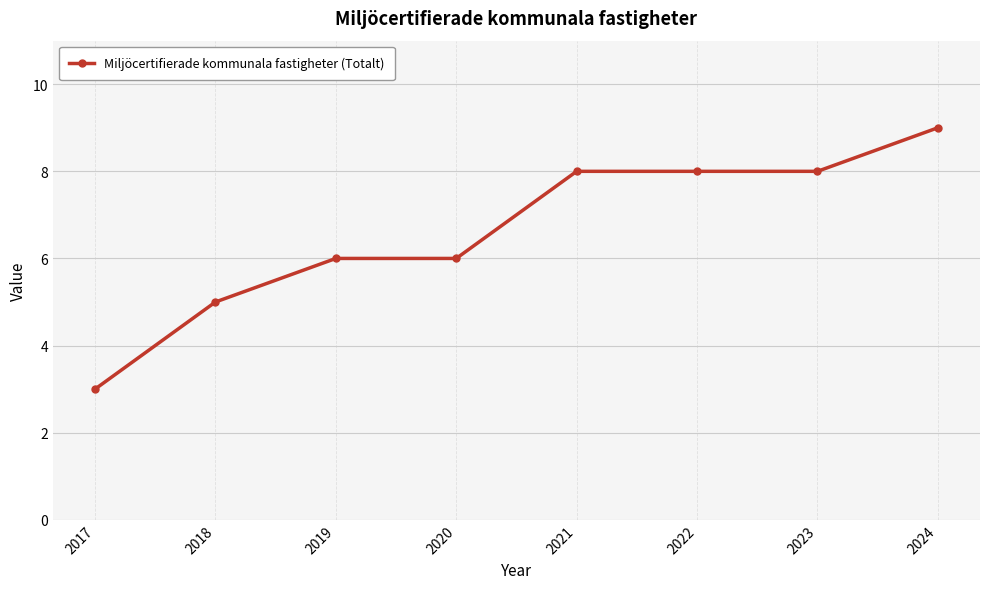

Approximately how many times larger is the value at 2022 compared to 2024?

0.9